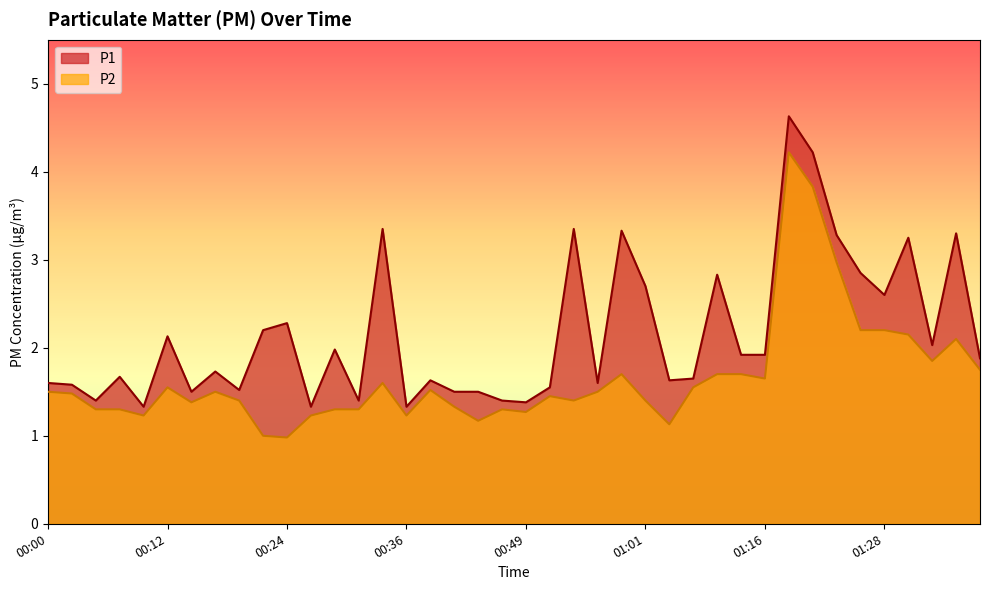

Reading right to left, what are all the values shown in this chart?

P1: 01:38=1.9	01:36=3.3	01:33=2.0	01:30=3.2	01:28=2.6	01:25=2.9	01:23=3.3	01:20=4.2	01:18=4.6	01:16=1.9	01:13=1.9	01:08=2.8	01:06=1.6	01:03=1.6	01:01=2.7	00:58=3.3	00:56=1.6	00:53=3.4	00:51=1.6	00:49=1.4	00:46=1.4	00:44=1.5	00:41=1.5	00:39=1.6	00:36=1.3	00:34=3.4	00:32=1.4	00:29=2.0	00:27=1.3	00:24=2.3	00:22=2.2	00:19=1.5	00:17=1.7	00:15=1.5	00:12=2.1	00:10=1.3	00:07=1.7	00:05=1.4	00:02=1.6	00:00=1.6
P2: 01:38=1.8	01:36=2.1	01:33=1.9	01:30=2.1	01:28=2.2	01:25=2.2	01:23=3.0	01:20=3.8	01:18=4.2	01:16=1.6	01:13=1.7	01:08=1.7	01:06=1.6	01:03=1.1	01:01=1.4	00:58=1.7	00:56=1.5	00:53=1.4	00:51=1.4	00:49=1.3	00:46=1.3	00:44=1.2	00:41=1.3	00:39=1.5	00:36=1.2	00:34=1.6	00:32=1.3	00:29=1.3	00:27=1.2	00:24=1.0	00:22=1.0	00:19=1.4	00:17=1.5	00:15=1.4	00:12=1.6	00:10=1.2	00:07=1.3	00:05=1.3	00:02=1.5	00:00=1.5